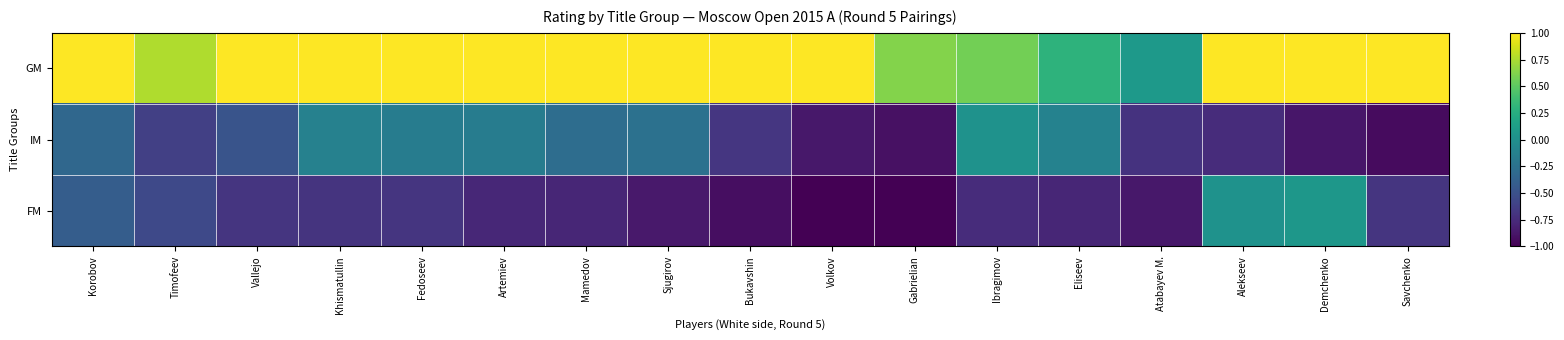

Reading left to right, list all the values displayed in this chart.

GM: Korobov=1.9	Timofeev=0.8	Vallejo=2.1	Khismatullin=1.8	Fedoseev=1.7	Artemiev=1.6	Mamedov=1.5	Sjugirov=1.8	Bukavshin=1.3	Volkov=1.2	Gabrielian=0.6	Ibragimov=0.6	Eliseev=0.3	Atabayev M.=0.1	Alekseev=1.8	Demchenko=1.2	Savchenko=1.1
IM: Korobov=-0.3	Timofeev=-0.6	Vallejo=-0.5	Khismatullin=-0.1	Fedoseev=-0.2	Artemiev=-0.2	Mamedov=-0.3	Sjugirov=-0.3	Bukavshin=-0.7	Volkov=-0.9	Gabrielian=-0.9	Ibragimov=0.0	Eliseev=-0.1	Atabayev M.=-0.7	Alekseev=-0.7	Demchenko=-0.9	Savchenko=-0.9
FM: Korobov=-0.4	Timofeev=-0.6	Vallejo=-0.7	Khismatullin=-0.7	Fedoseev=-0.7	Artemiev=-0.8	Mamedov=-0.8	Sjugirov=-0.9	Bukavshin=-0.9	Volkov=-1.8	Gabrielian=-1.7	Ibragimov=-0.7	Eliseev=-0.8	Atabayev M.=-0.9	Alekseev=0.0	Demchenko=0.1	Savchenko=-0.7